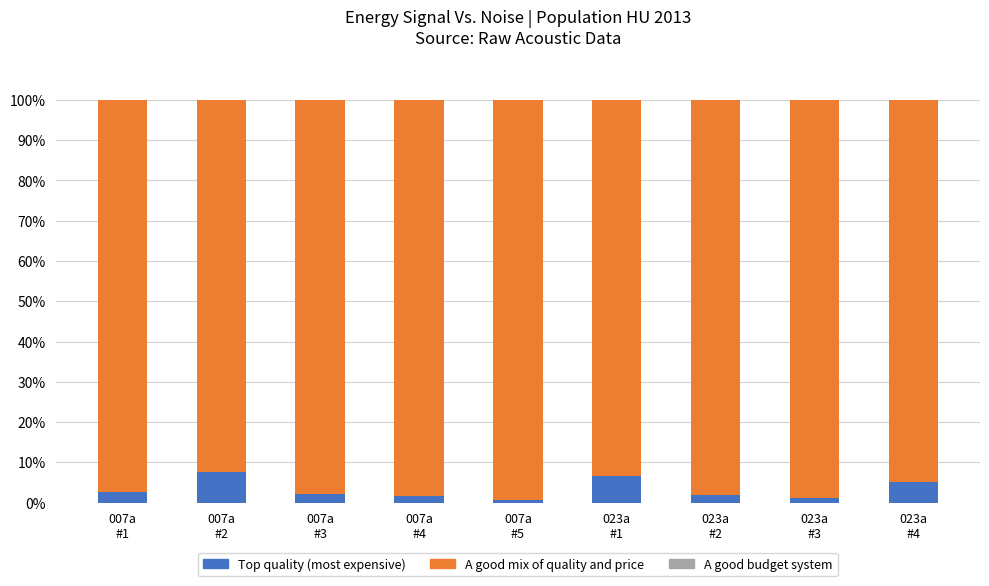

True or false: Top quality (most expensive) has a value of 6.6 at 023a
#1.

True